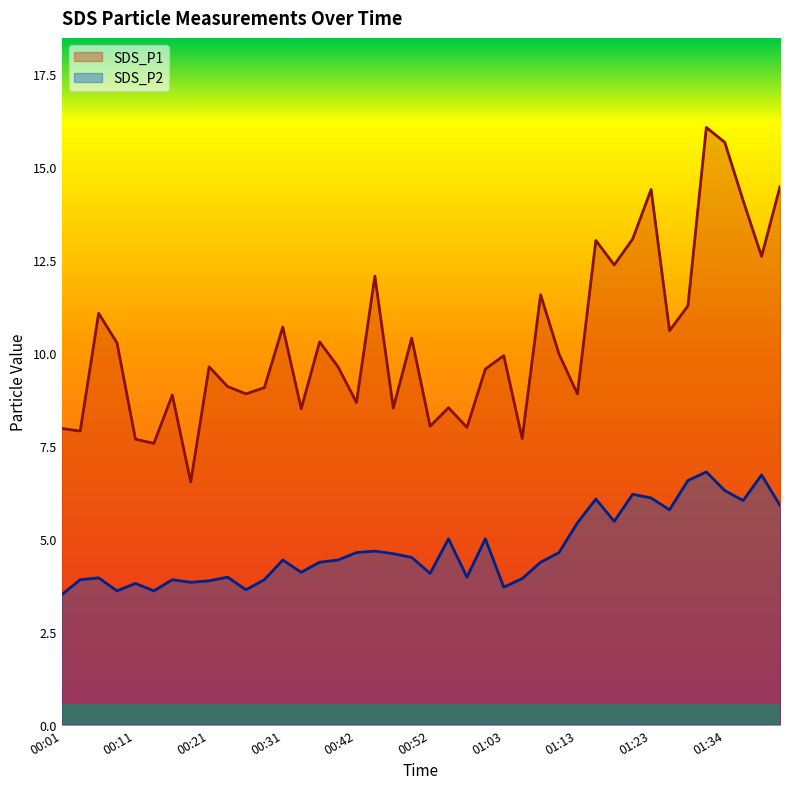

In SDS_P1, how many points are higher than both neighbors (excluding endpoints)?

13